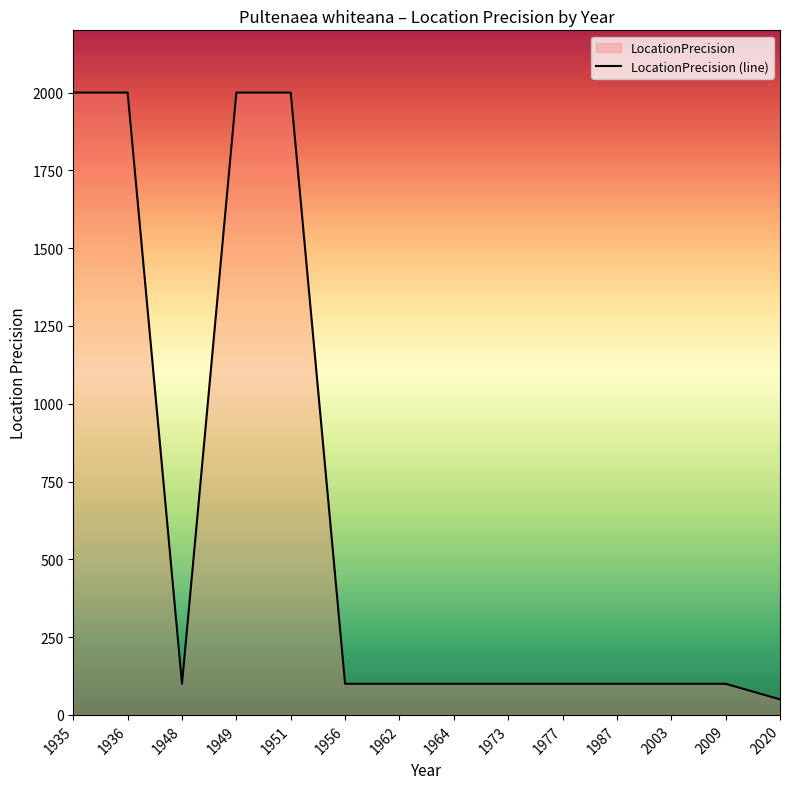

How many points are lower than both their immediate neighbors (excluding endpoints)?

1